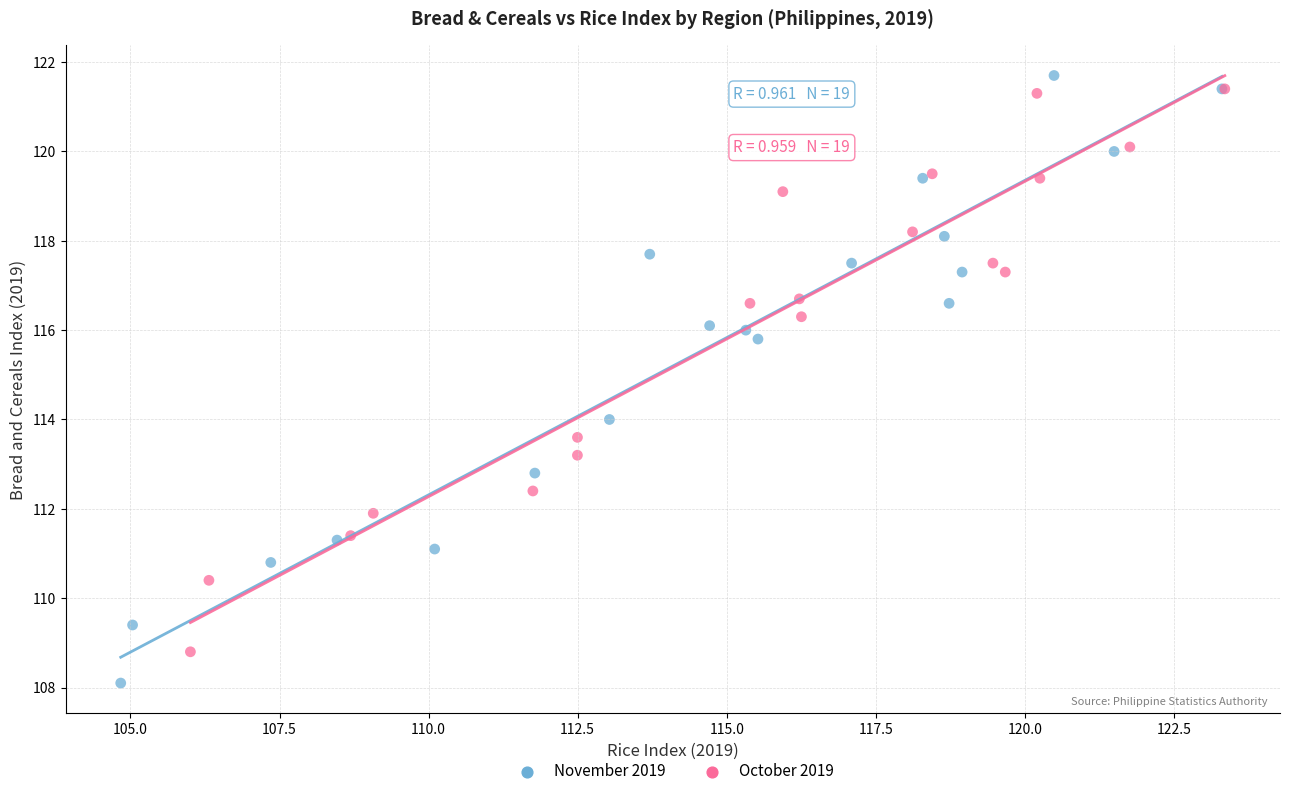

Which series has the largest Y range (max minus min)?

November 2019